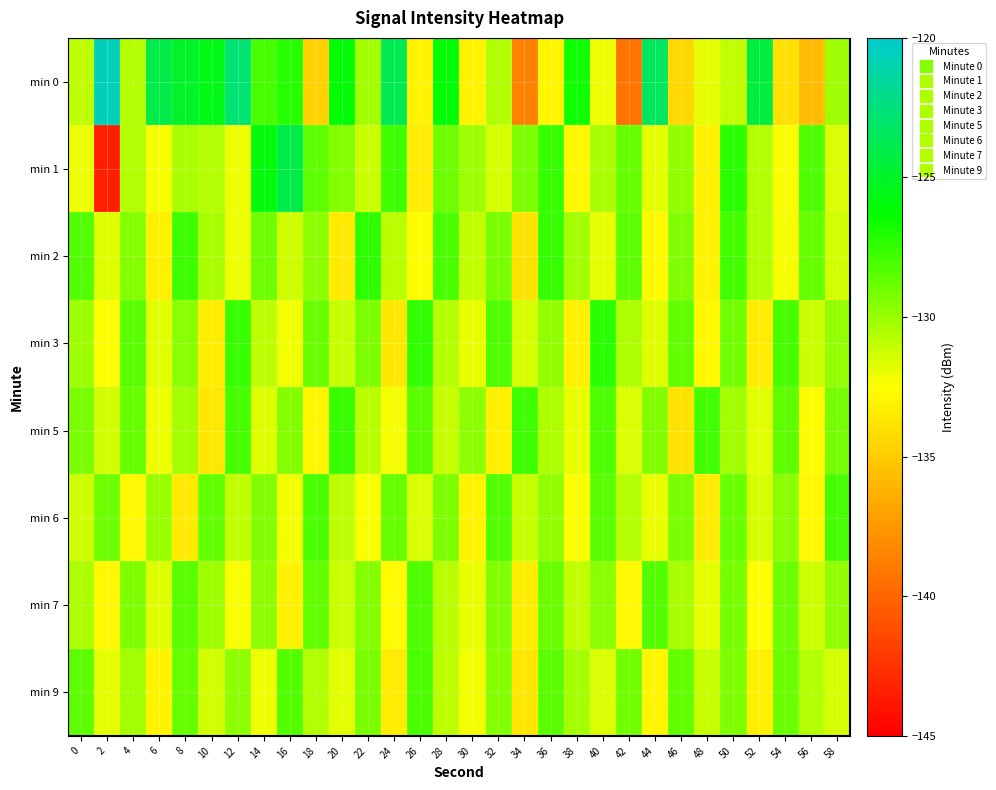

What is the total value across all series at 58?

-1041.4